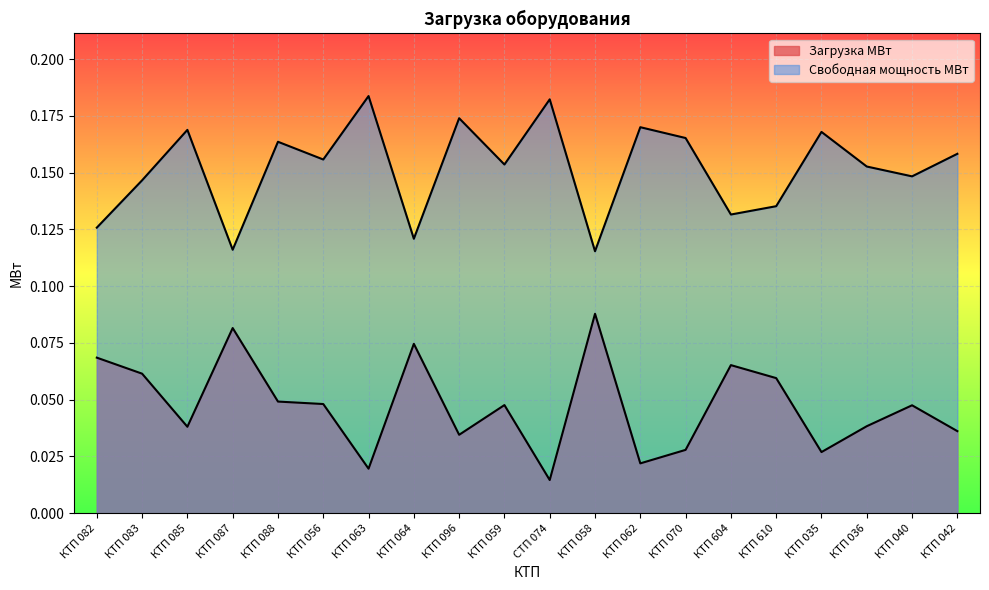

At which category does the chart reach its minimum across all series?

СТП 074